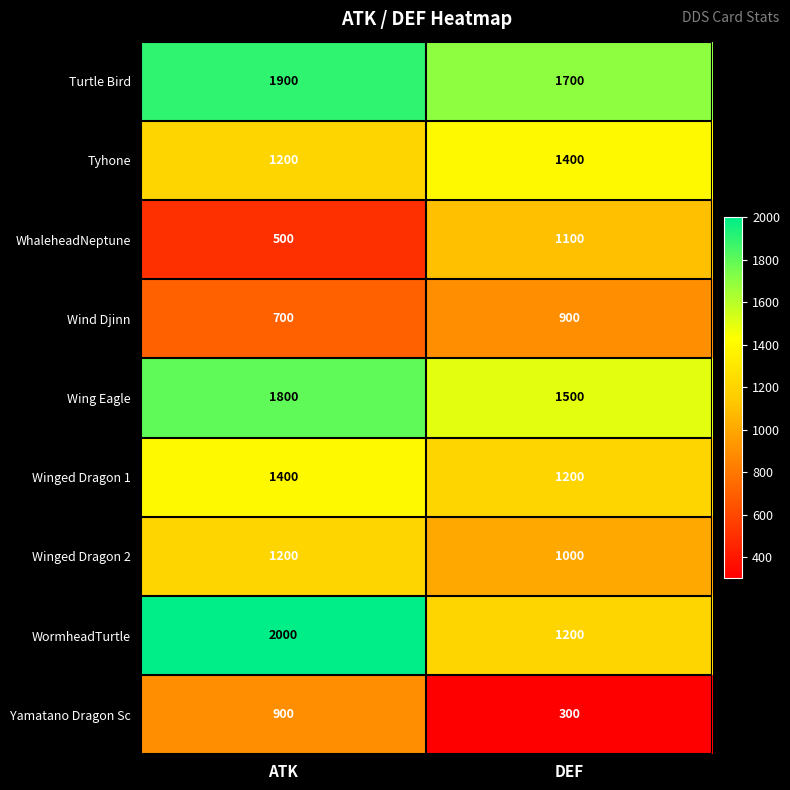

List the labels in order of Winged Dragon 1 value, smallest first.

DEF, ATK